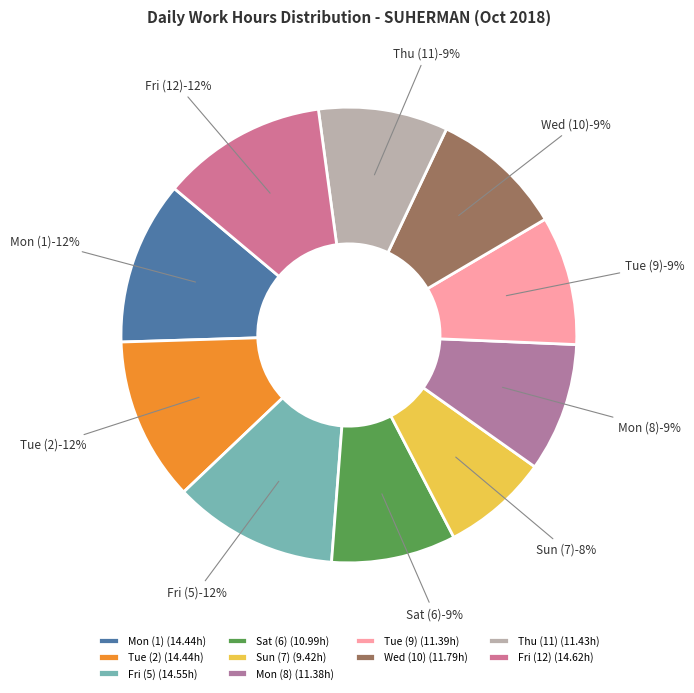

Combined, do Sat (6) and Sun (7) account for over 50%?

No